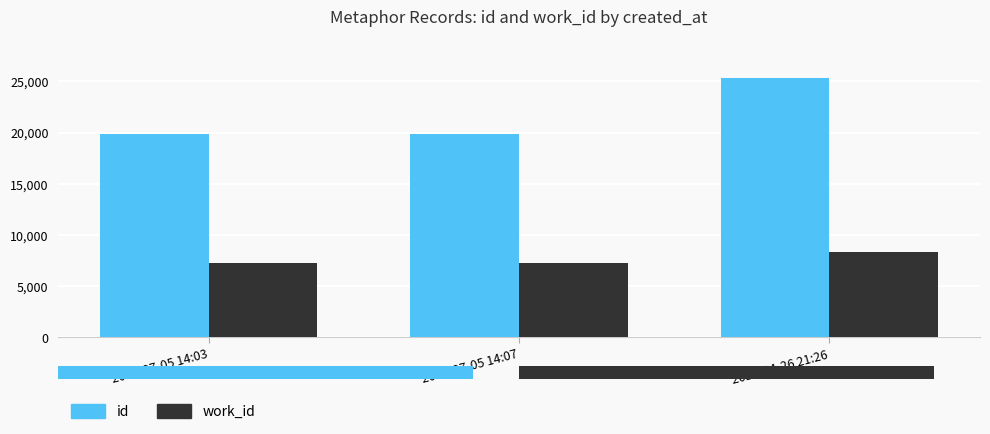

What position from the left is 2012-07-05 14:07?

2